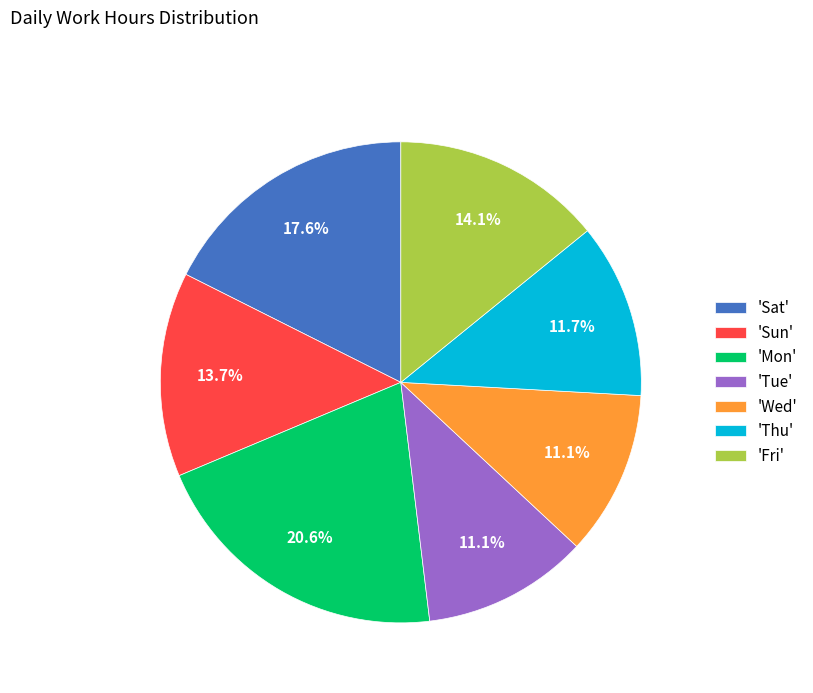

Approximately how many times larger is the value at 'Fri' compared to 'Sat'?

0.8